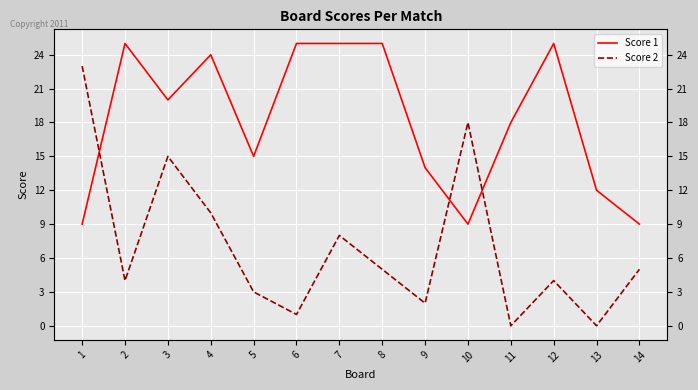

What is the maximum value shown in the chart?

25